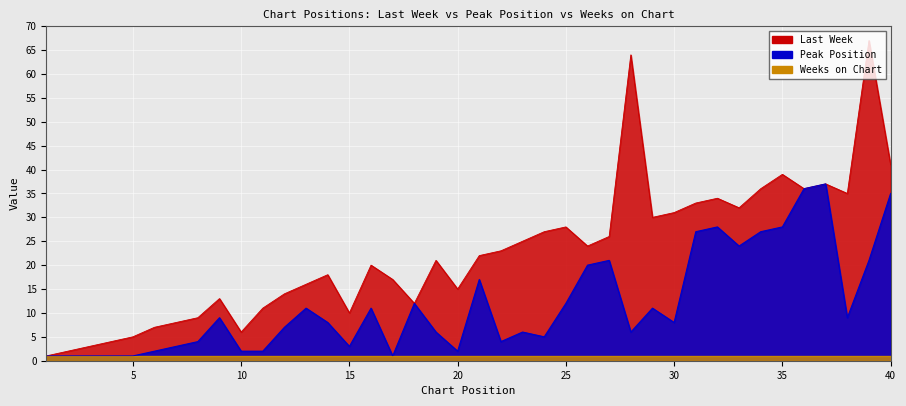

True or false: Peak Position and Last Week intersect in this chart.

False